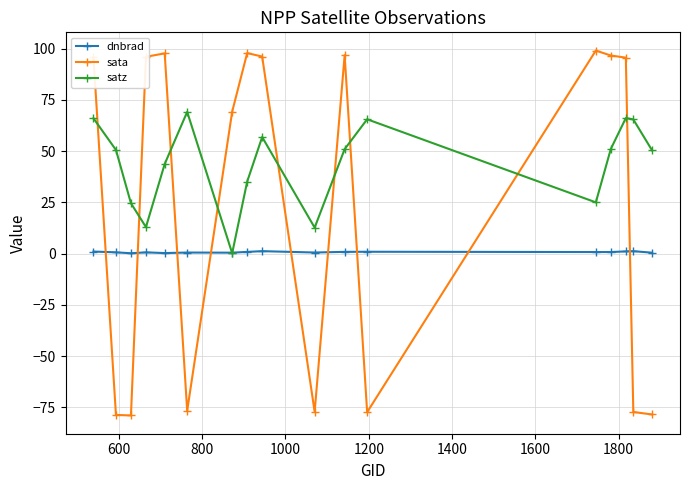

Does the chart have visible grid lines?

Yes